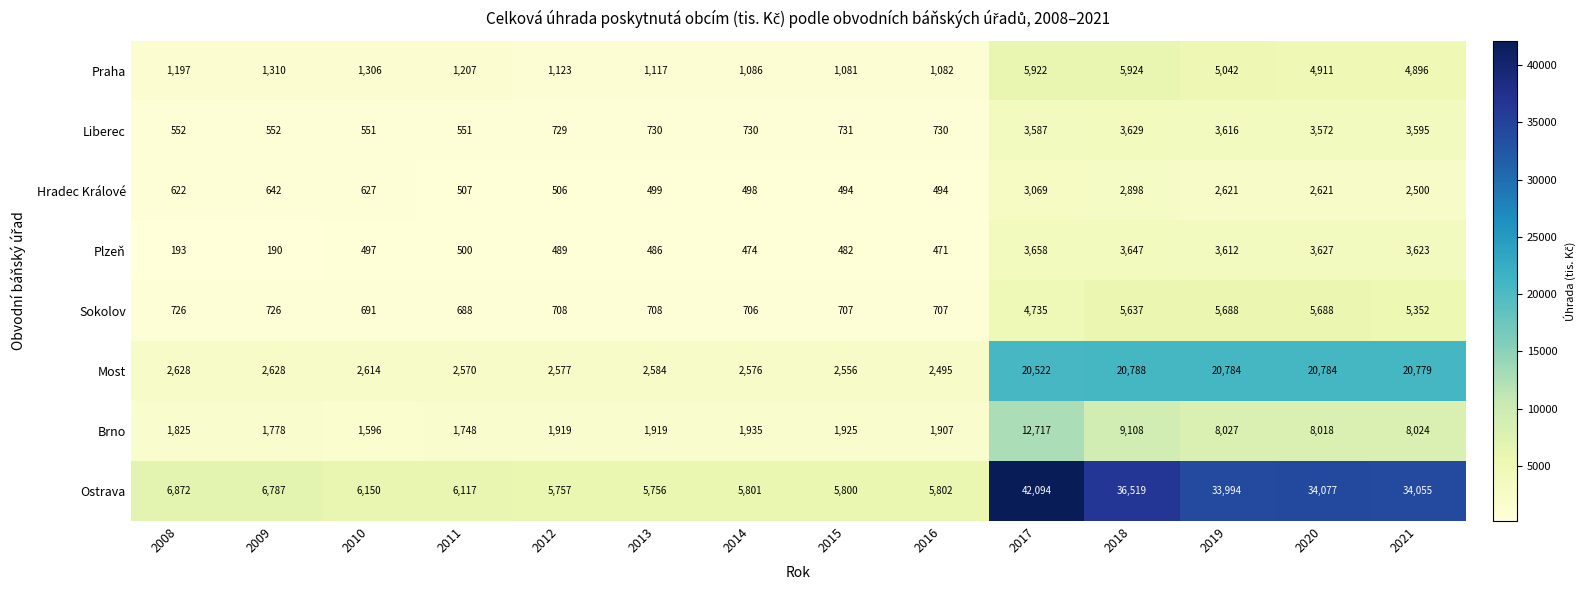

What is the maximum value for Plzeň?

3658